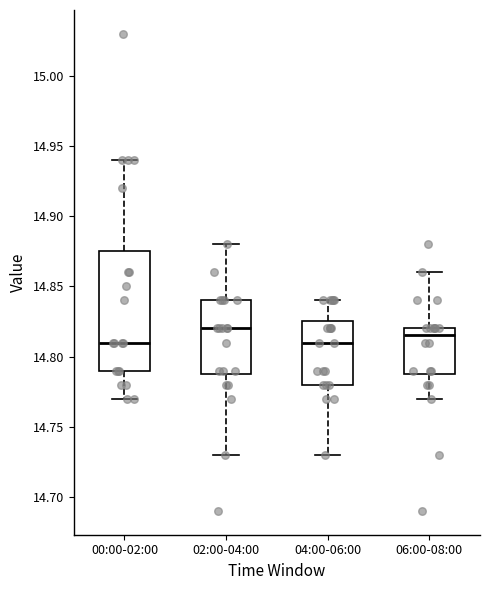

Reading left to right, read every box against the y-axis: the position of its median line, the range the box covers, and the ends of its whiskers. The values are not printed on the chart, so give them approximately, as read against the axis.

00:00-02:00: median 14.810, box 14.790 to 14.875, whiskers 14.770 to 14.940
02:00-04:00: median 14.820, box 14.790 to 14.840, whiskers 14.730 to 14.880
04:00-06:00: median 14.810, box 14.780 to 14.825, whiskers 14.730 to 14.840
06:00-08:00: median 14.815, box 14.790 to 14.820, whiskers 14.770 to 14.860